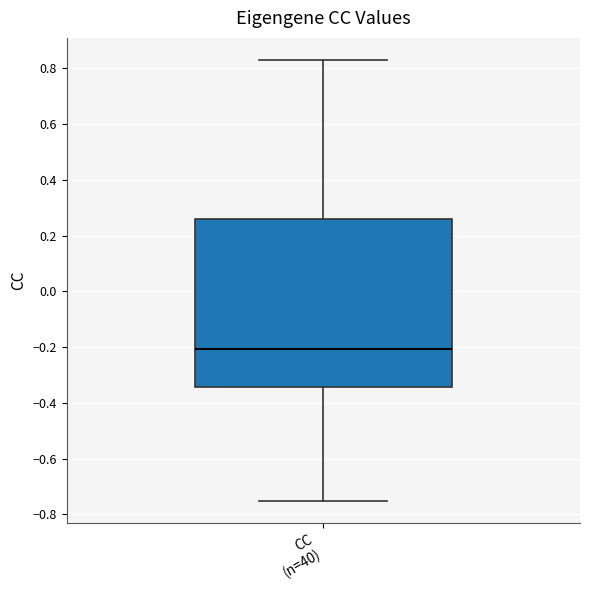

Read this box plot against the y-axis: the position of the median line, the range covered by the box, and the ends of both whiskers. The values are not printed on the chart, so give them approximately, as read against the axis.

median -0.20, box -0.34 to 0.26, whiskers -0.76 to 0.84